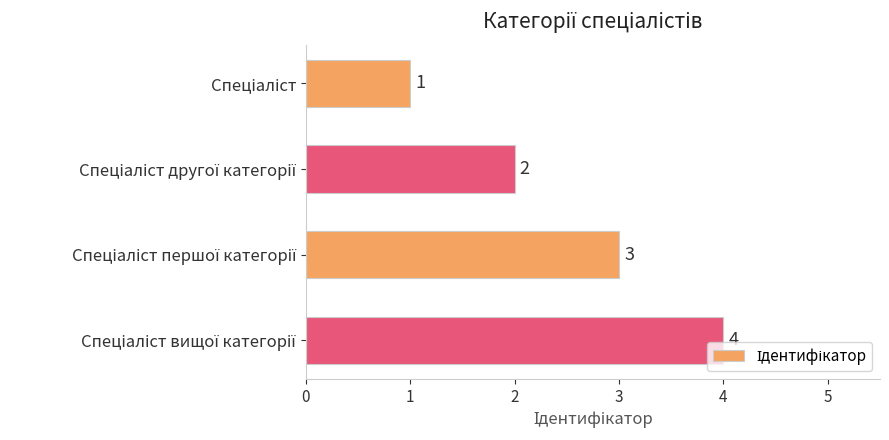

How many values are between 2 and 4?

3